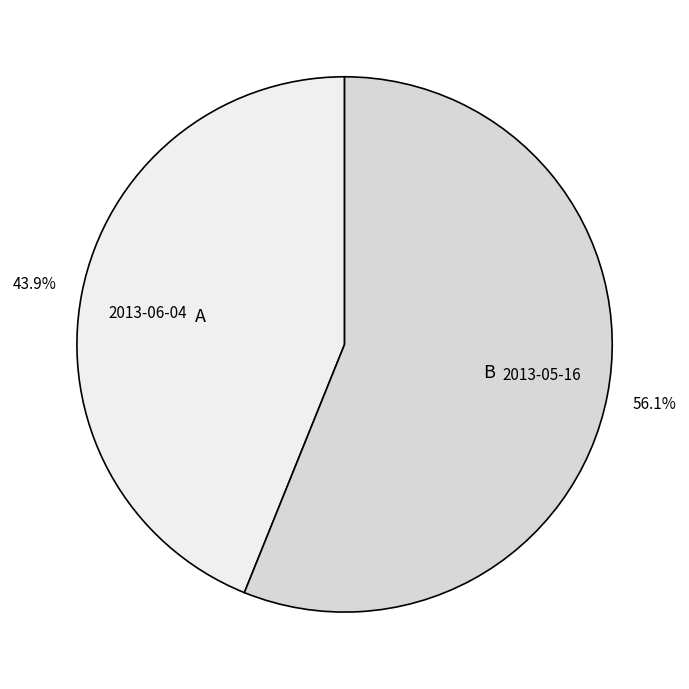

True or false: 2013-06-04 accounts for 54% of the total.

False